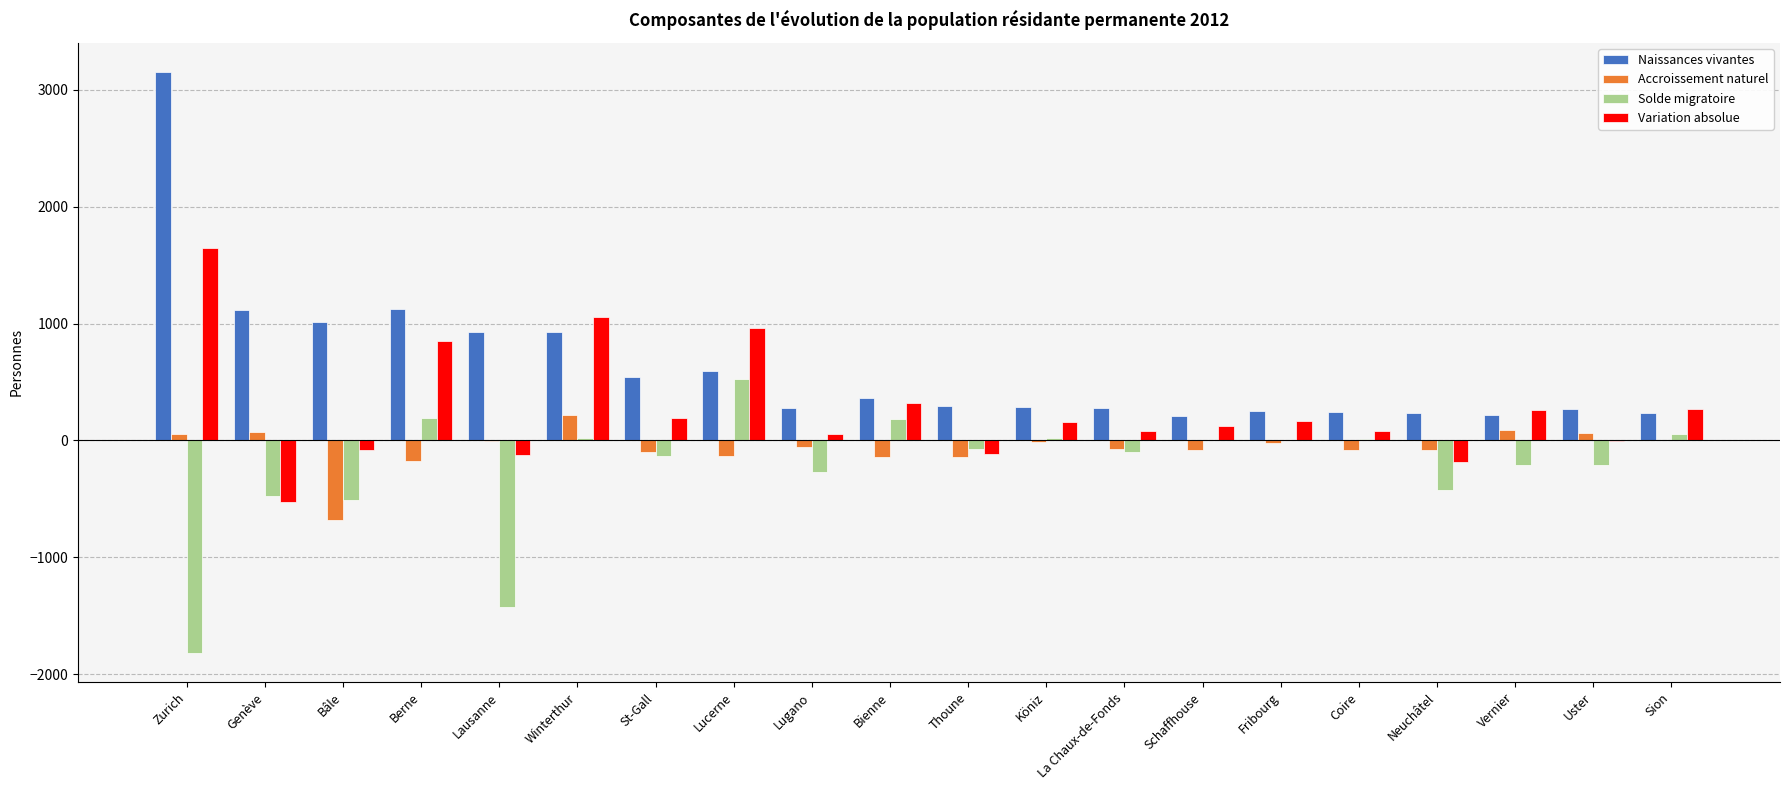

How many values in the Solde migratoire series exceed -74?

9